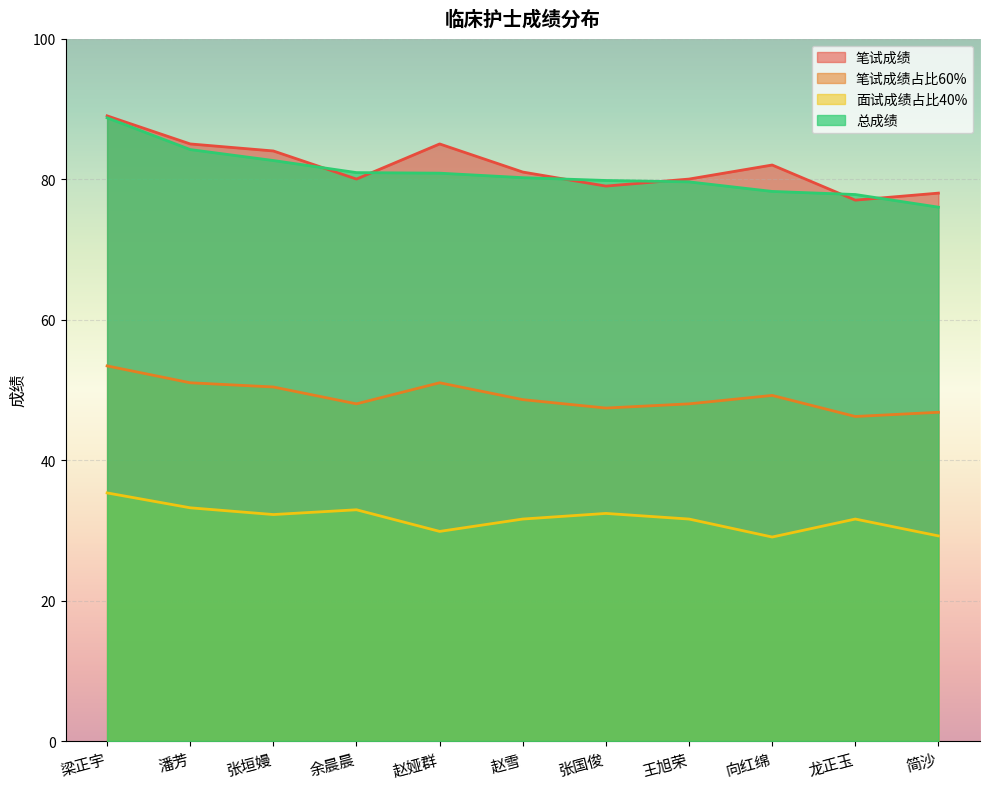

True or false: 笔试成绩 has a value of 40.5 at 龙正玉.

False